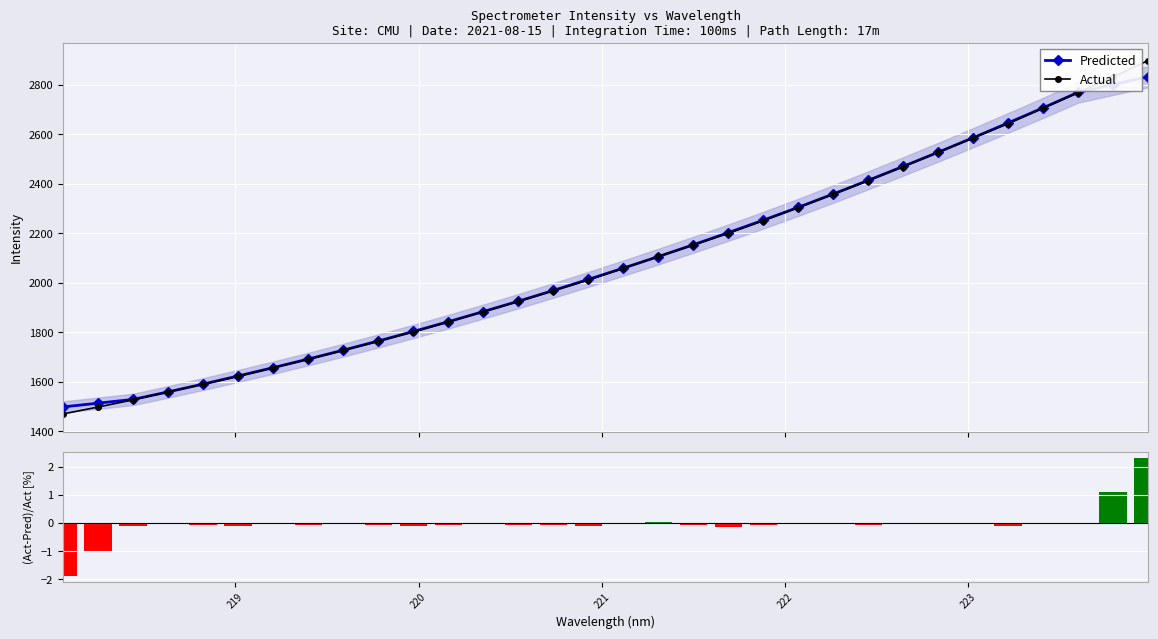

What is the minimum value for Actual?

1470.8